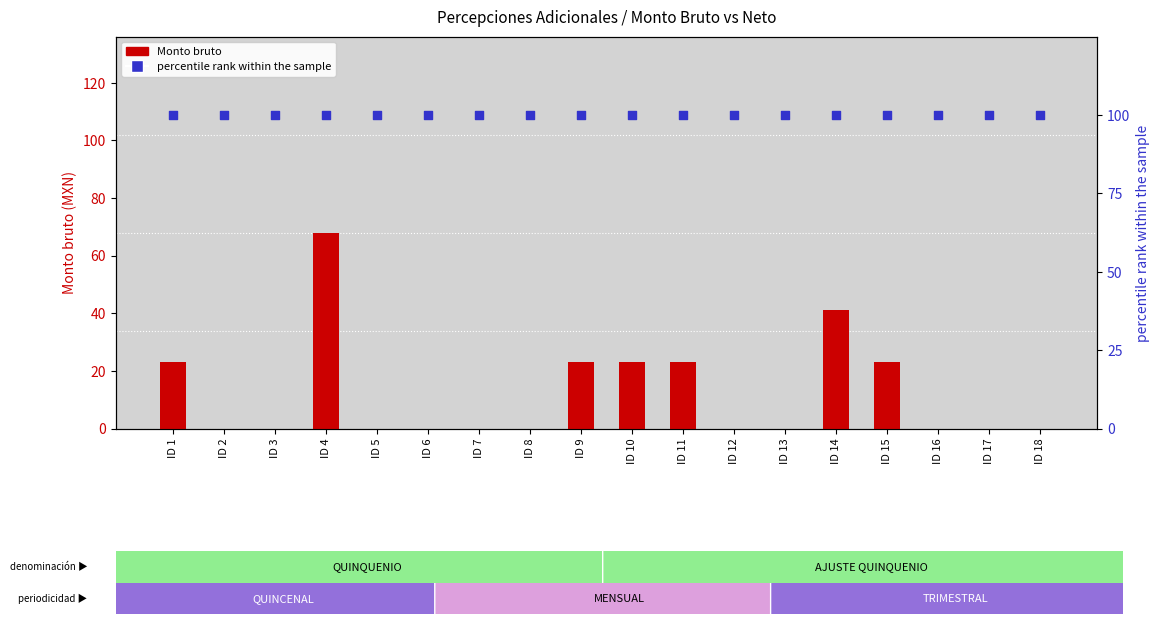

Which series contains the highest Y value?

percentile rank within the sample